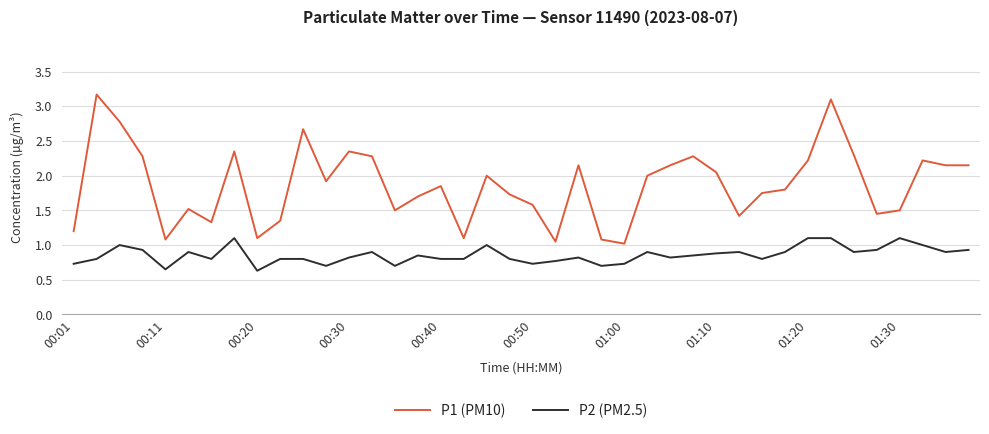

What is the smallest value displayed?

0.6